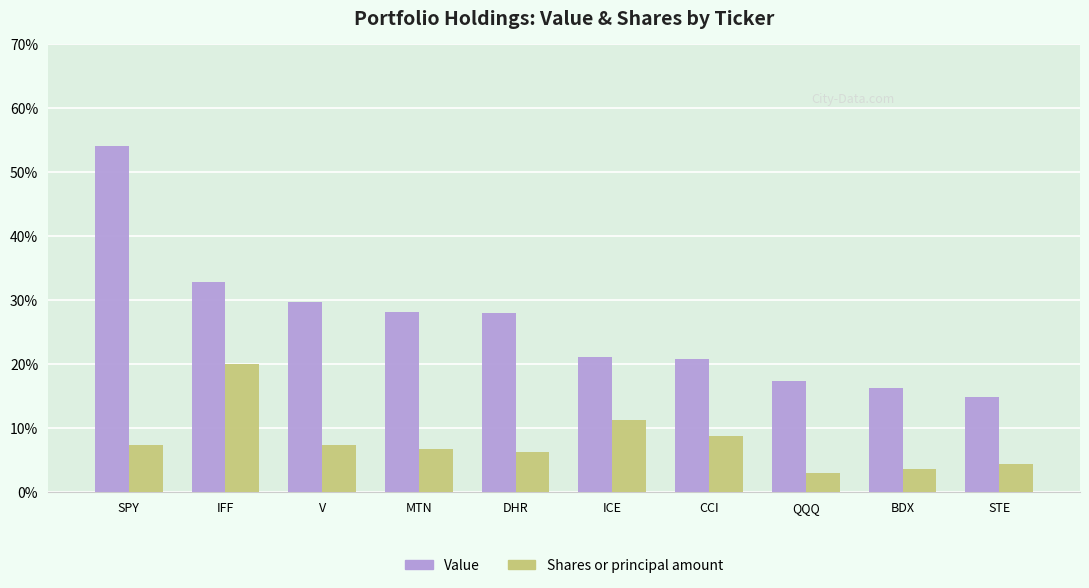

How many categories are shown in the chart?

10